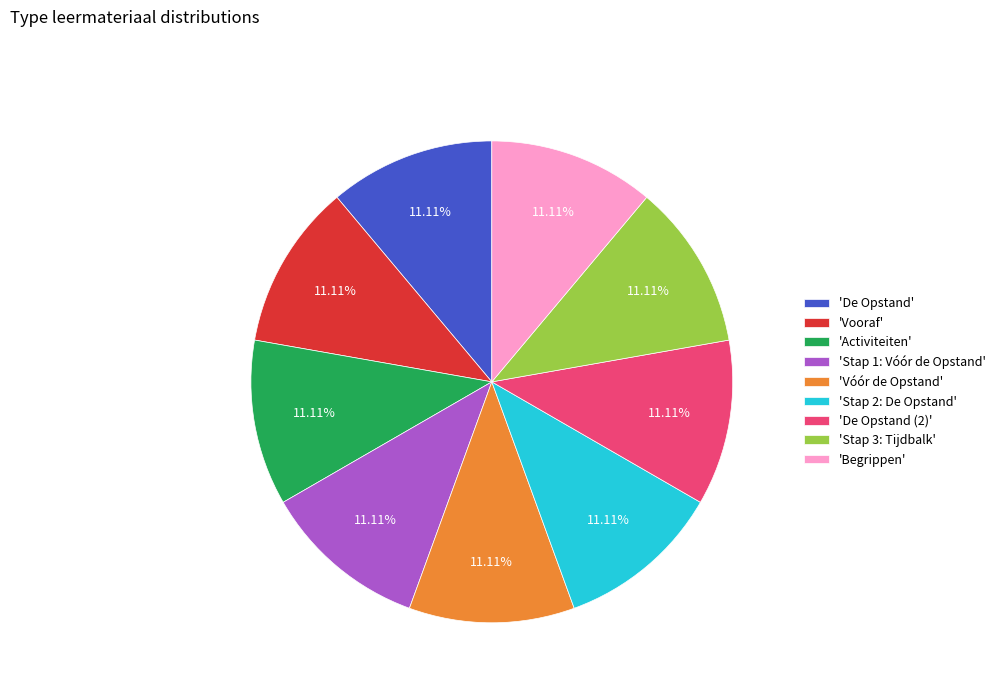

Is the sum of 'Stap 2: De Opstand' and 'Vóór de Opstand' greater than half?

No